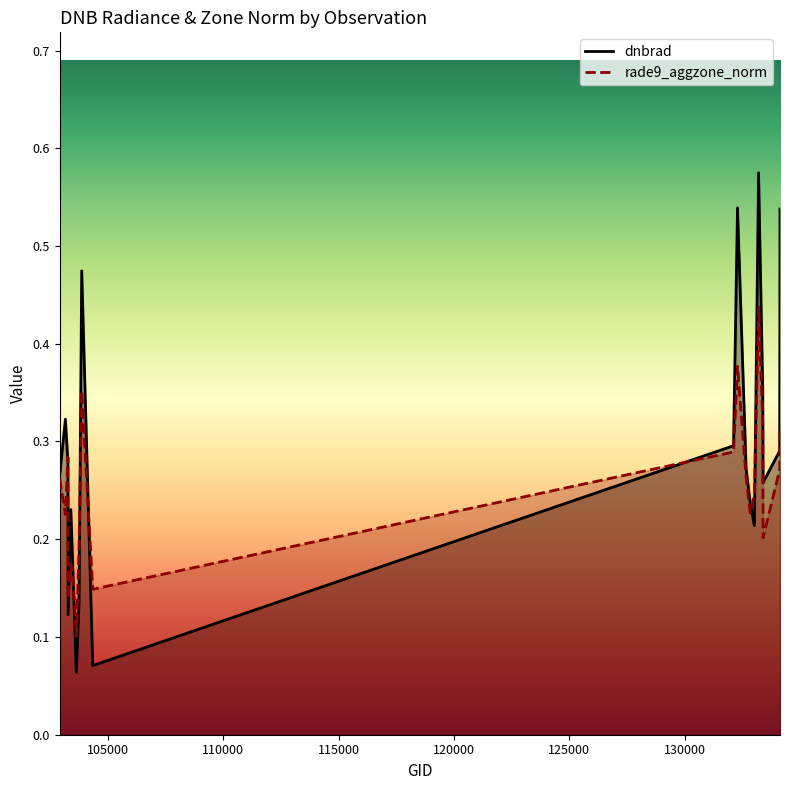

True or false: dnbrad has more than 1 interior local peaks.

True